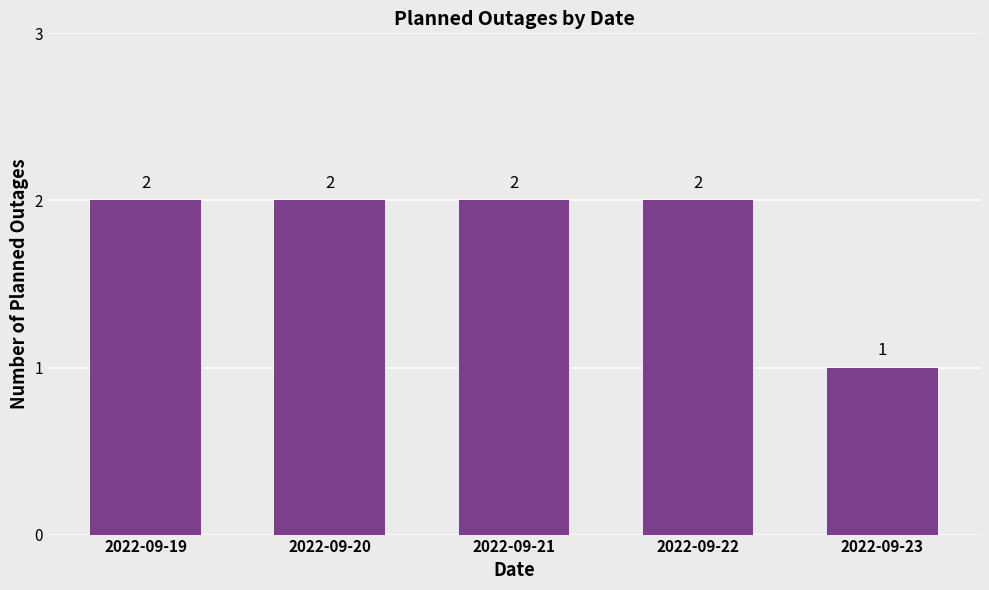

What is the greatest value displayed?

2